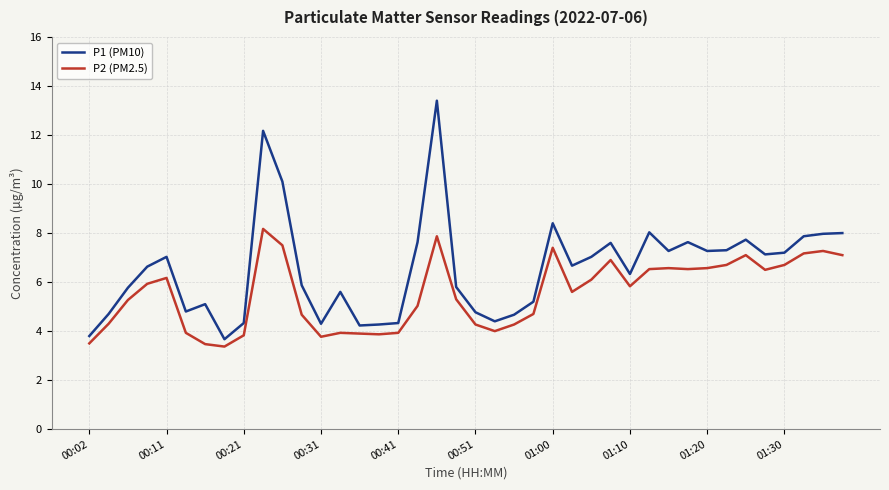

What is the lowest value of the P1 (PM10) series?

3.7